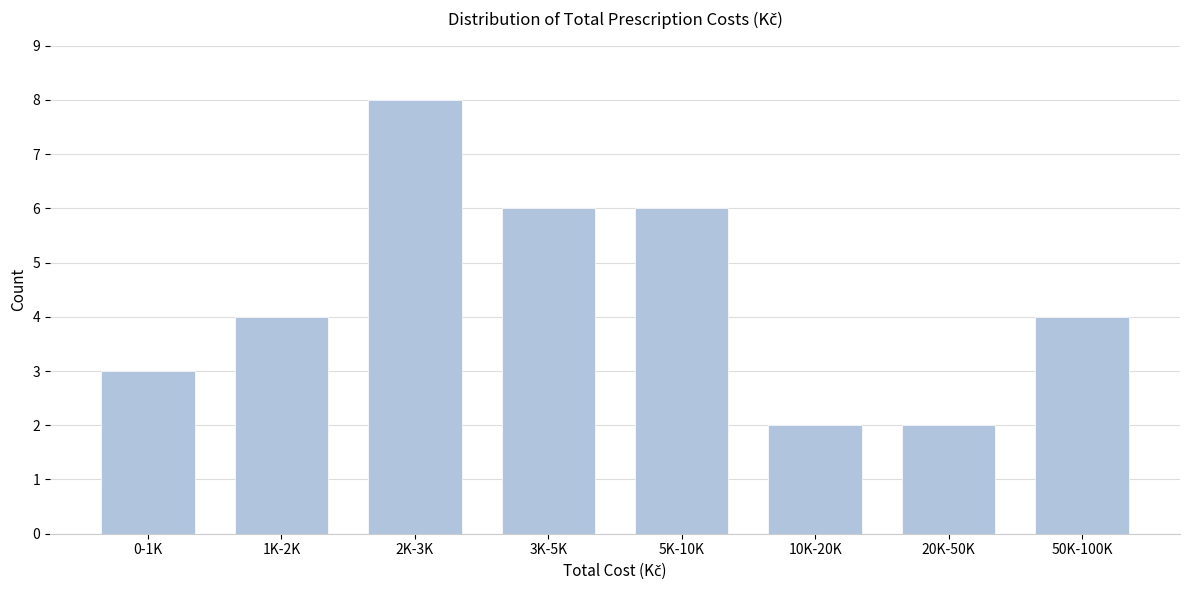

Reading left to right, what are all the values shown in this chart?

3	4	8	6	6	2	2	4